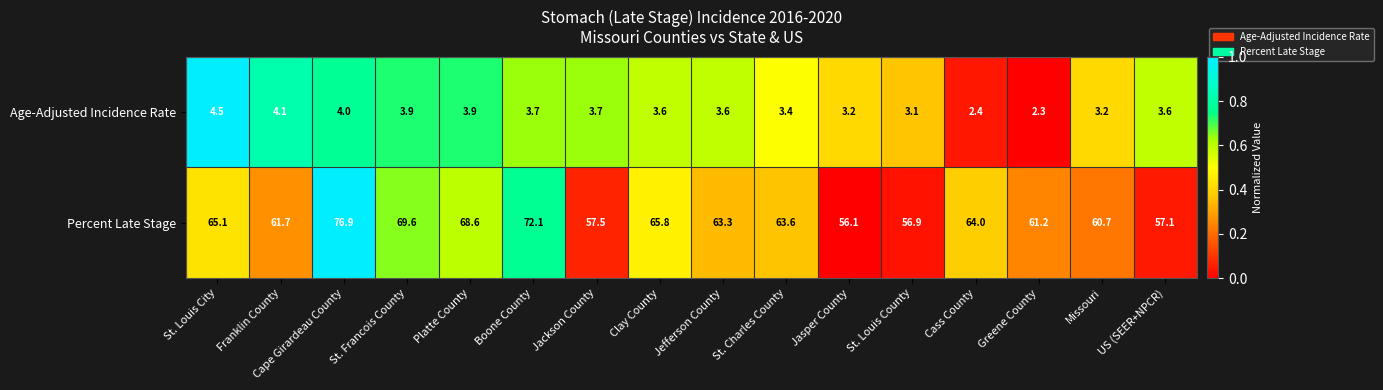

Which label corresponds to the smallest value in the chart?

Greene County